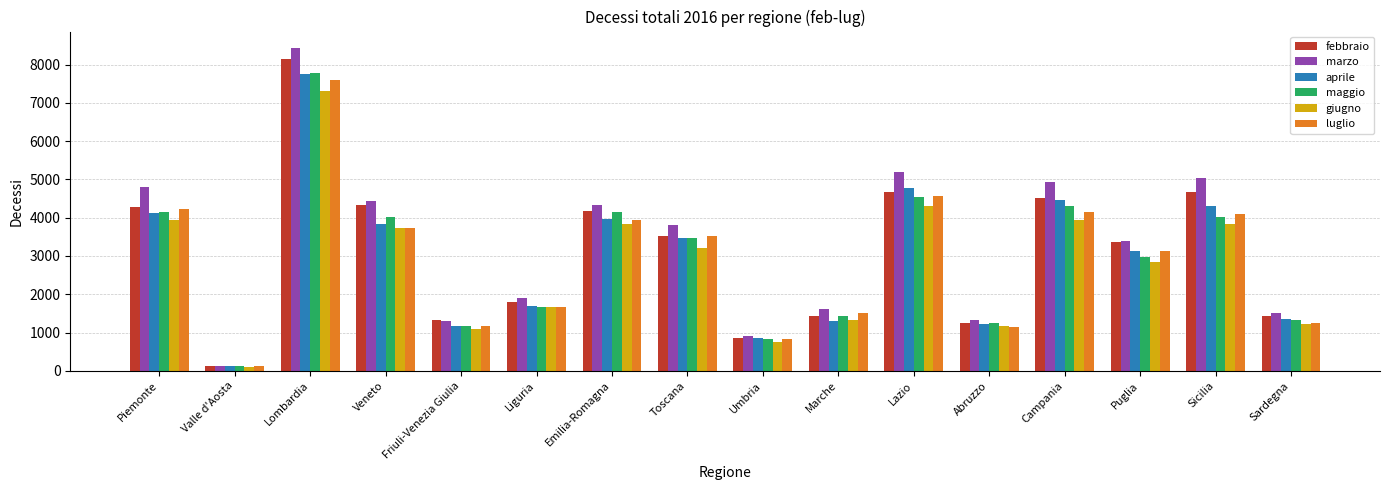

How many groups of bars are there?

16